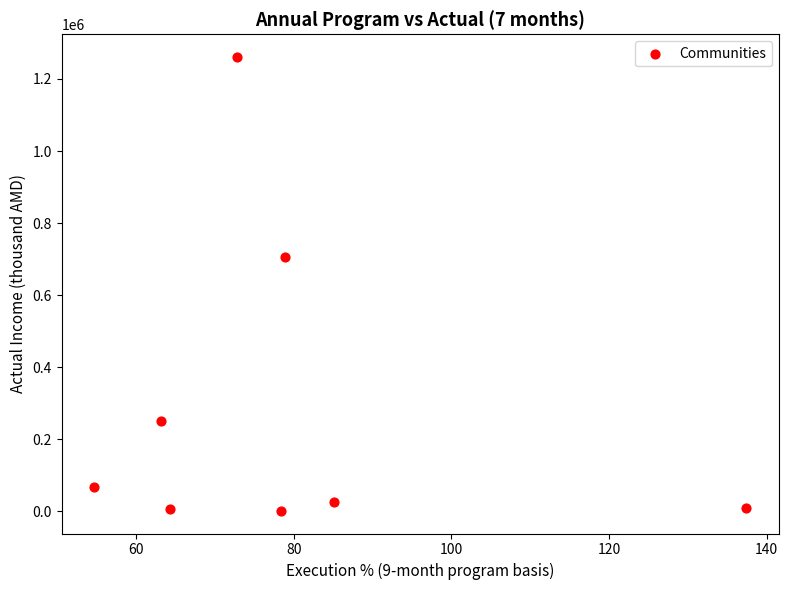

What Y value in the scatter plot is closest to 631423?

707161.3